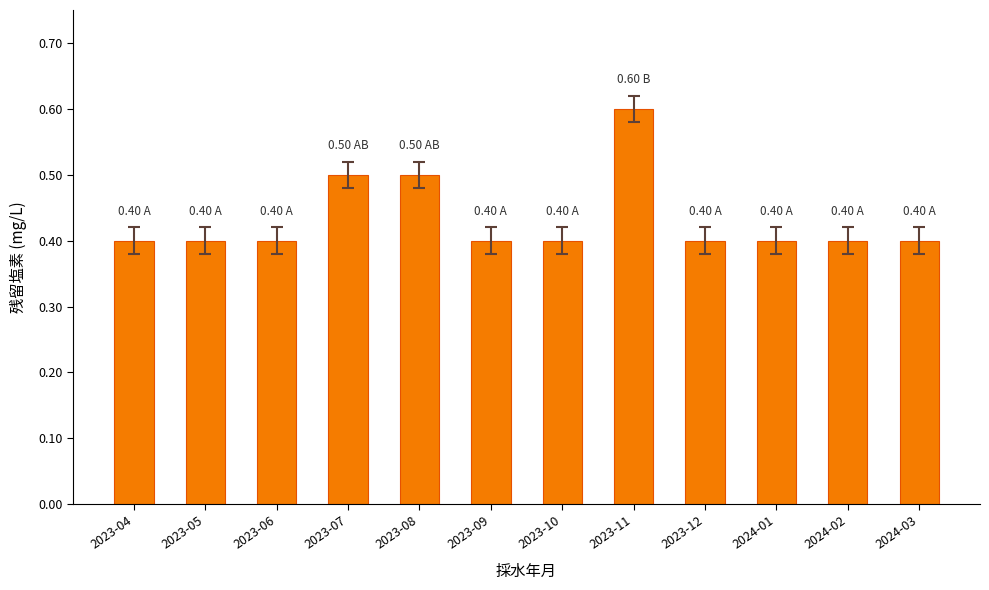

What is the maximum value shown in the chart?

0.6